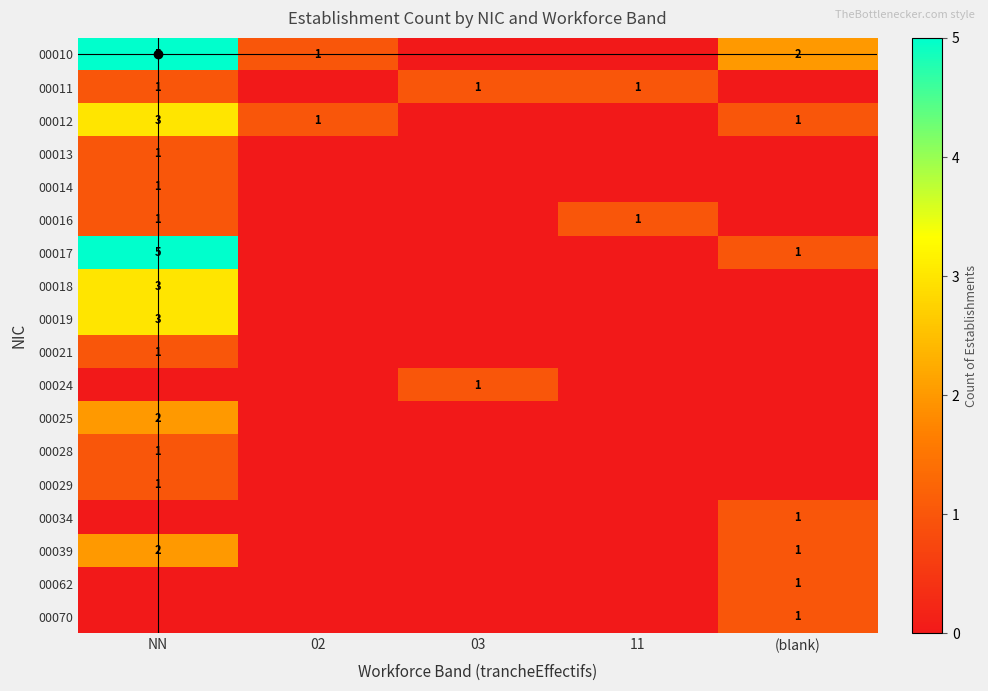

The 00011 series shows 1 at 11. True or false?

True